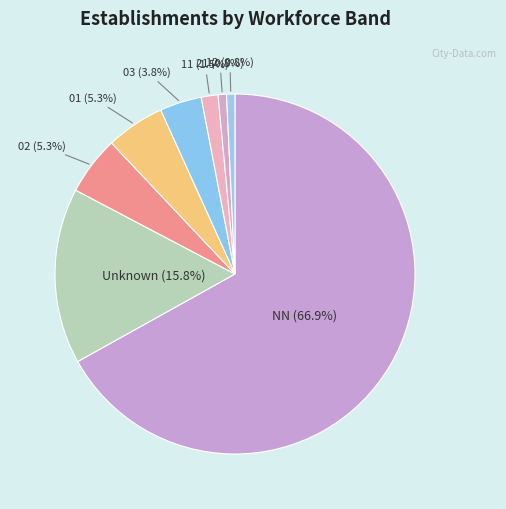

Between 11 and 21, which is larger?

11